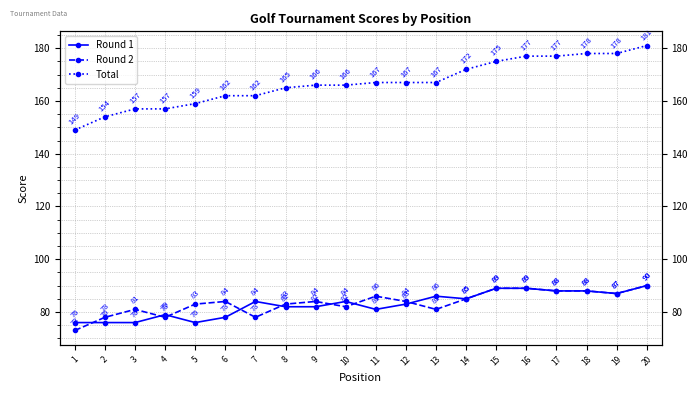

Where does the Round 2 series first go above 84?

11